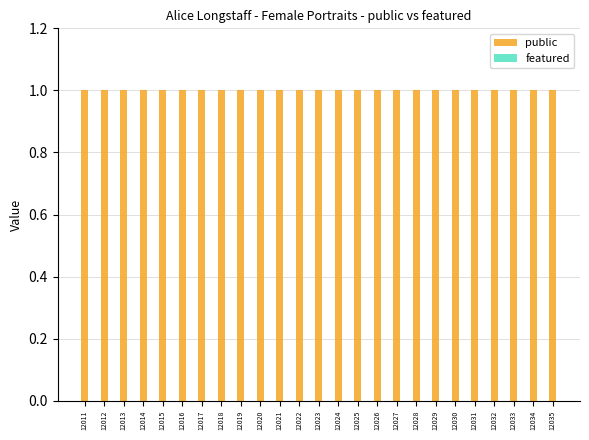

Does the chart contain stacked bars?

No